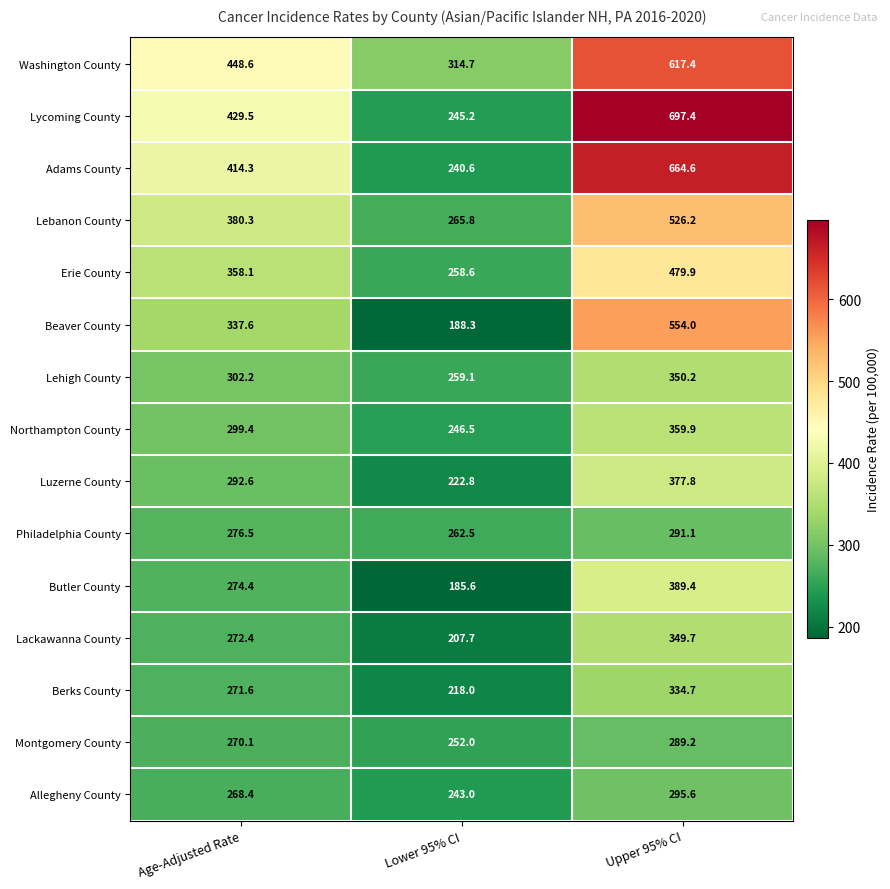

What is the spread (max minus min) of values at Upper 95% CI?

408.2